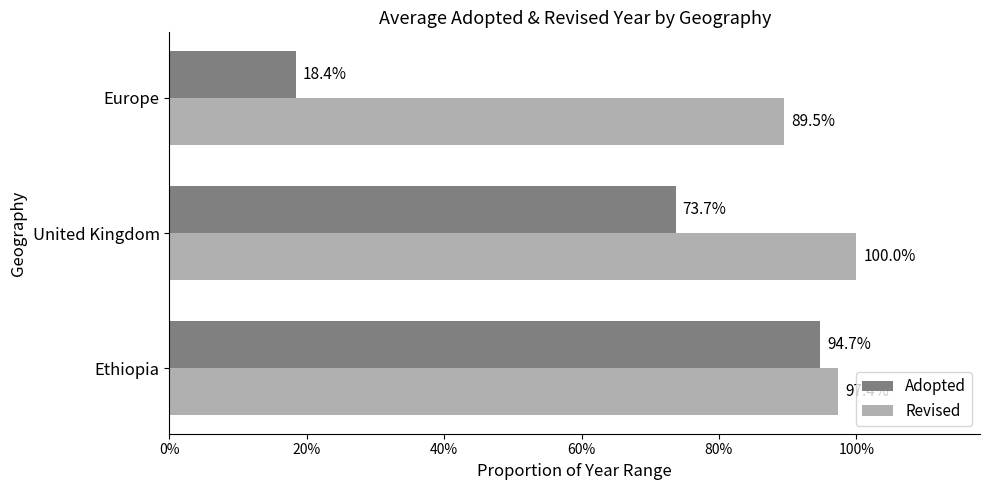

Reading right to left, what are all the values shown in this chart?

Adopted: 0.2	0.7	0.9
Revised: 0.9	1.0	1.0